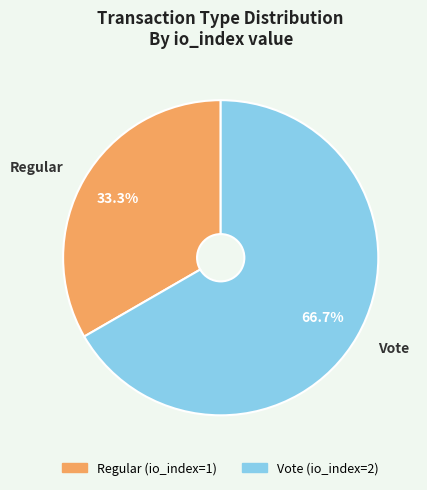

Is there any slice that represents more than half of the pie?

Yes